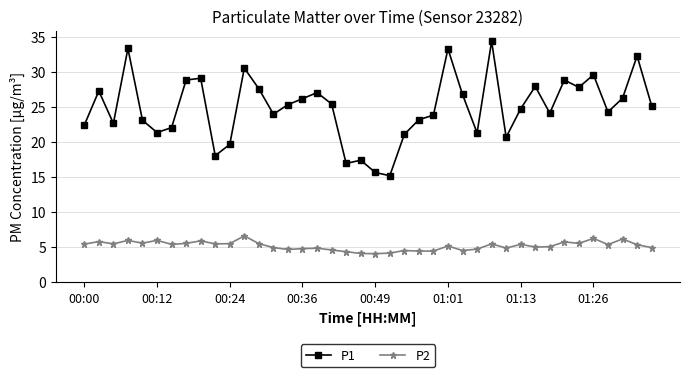

How many values in the P1 series exceed 25?

20